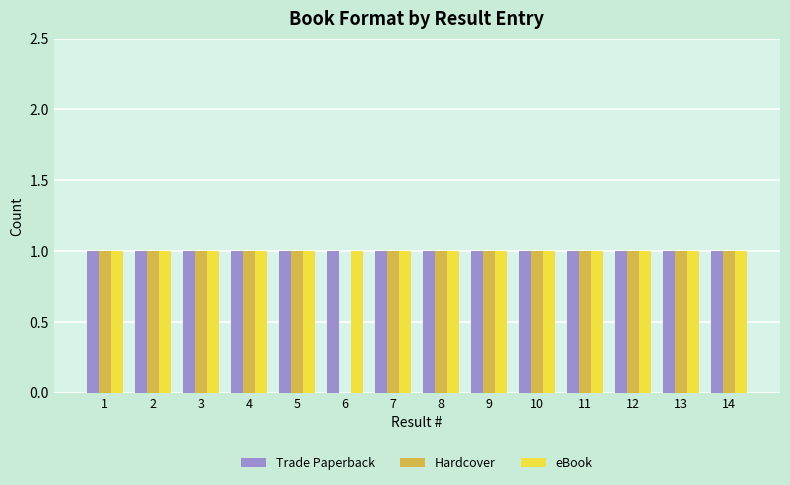

The Trade Paperback series shows 0 at 5. True or false?

False